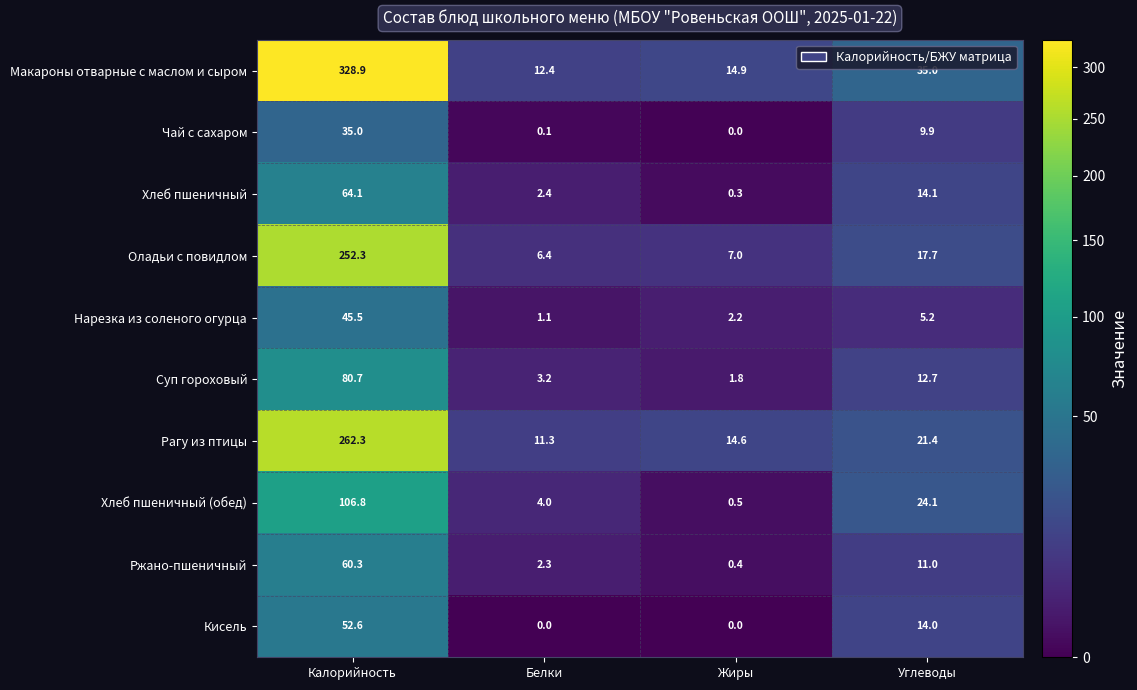

Is it true that Оладьи с повидлом equals 17.7 at Углеводы?

True